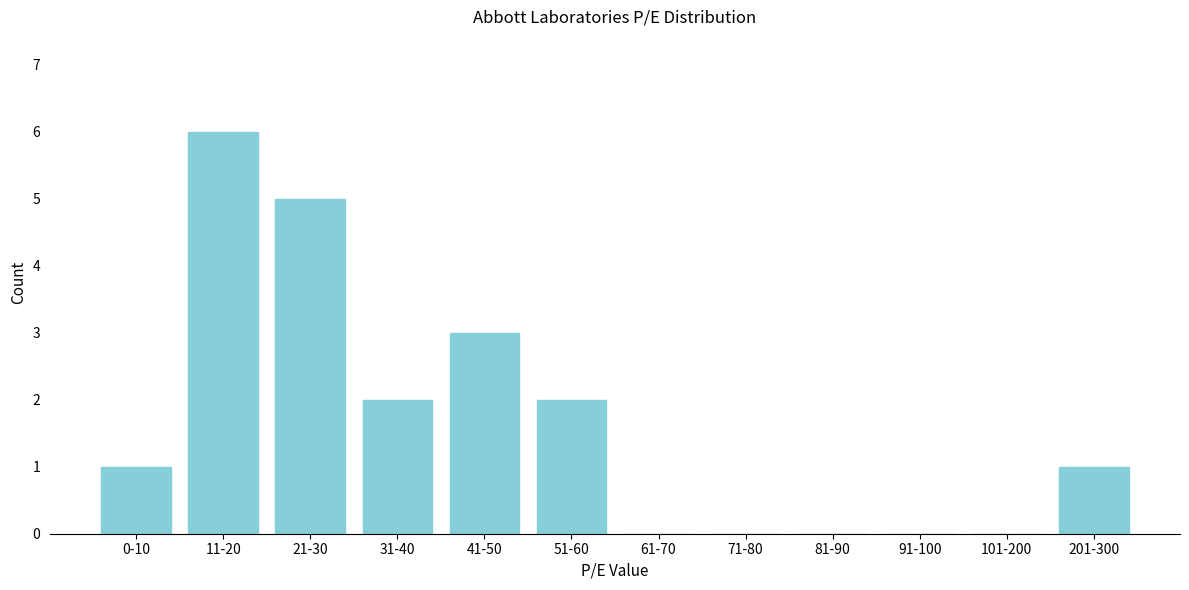

Reading left to right, transcribe all the data shown in this chart.

0-10=1	11-20=6	21-30=5	31-40=2	41-50=3	51-60=2	61-70=0	71-80=0	81-90=0	91-100=0	101-200=0	201-300=1